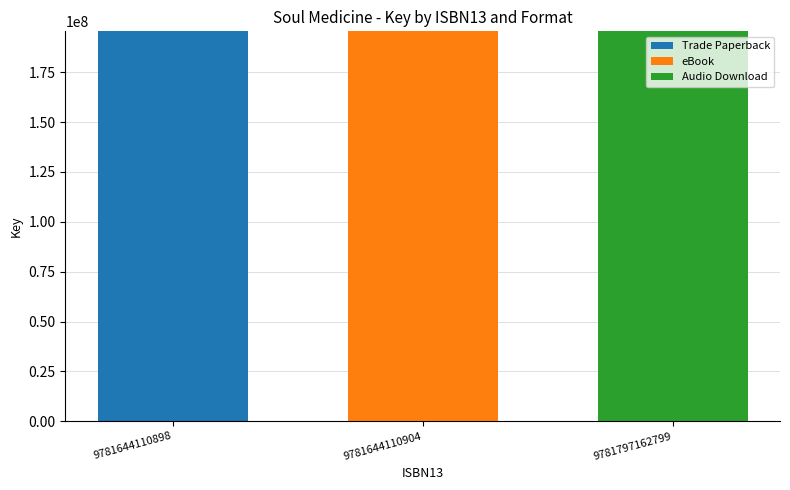

The Trade Paperback series shows 0 at 9781797162799. True or false?

True